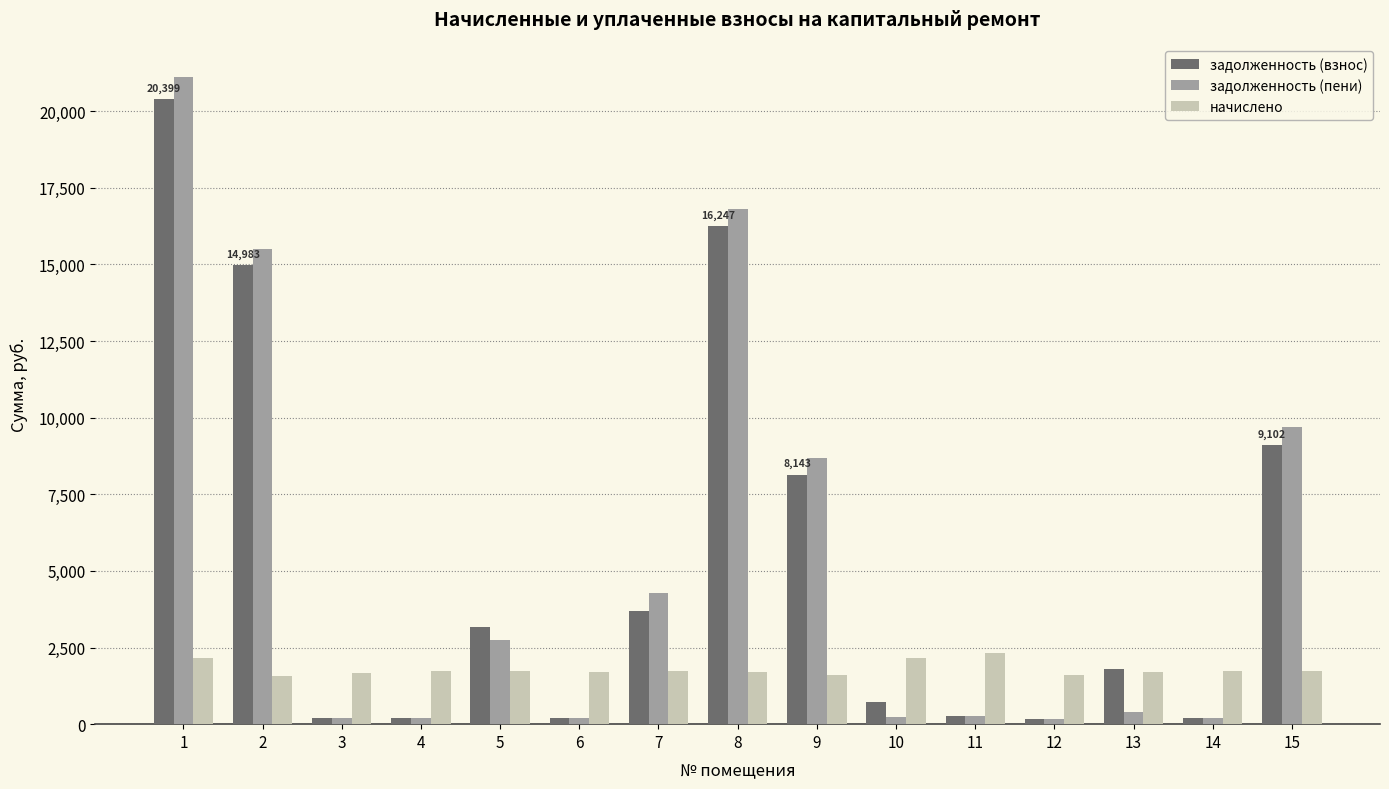

Does the chart contain any negative values?

No